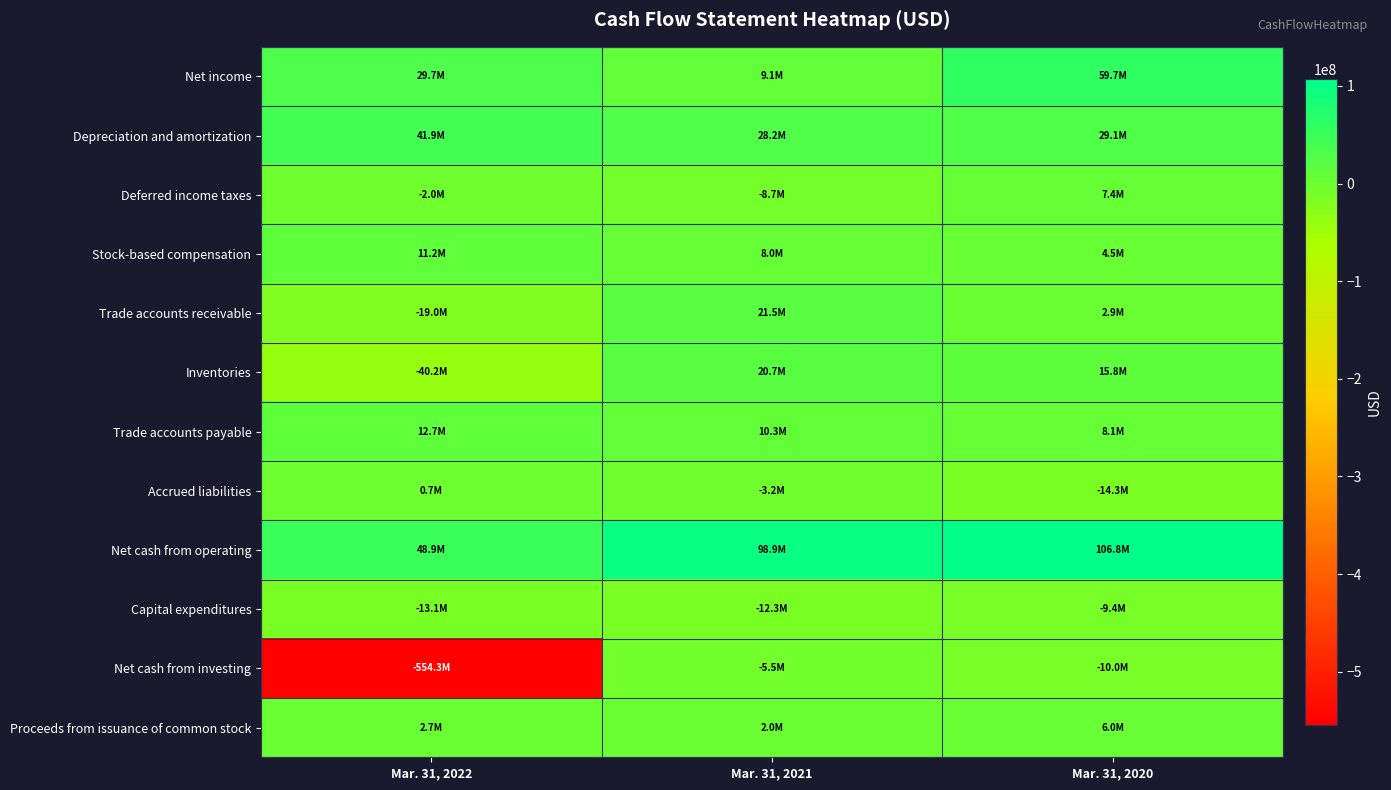

Reading right to left, extract all data points from this chart.

Net income: Mar. 31, 2020=59672000	Mar. 31, 2021=9106000	Mar. 31, 2022=29660000
Depreciation and amortization: Mar. 31, 2020=29126000	Mar. 31, 2021=28153000	Mar. 31, 2022=41924000
Deferred income taxes: Mar. 31, 2020=7364000	Mar. 31, 2021=-8704000	Mar. 31, 2022=-1969000
Stock-based compensation: Mar. 31, 2020=4507000	Mar. 31, 2021=8022000	Mar. 31, 2022=11246000
Trade accounts receivable: Mar. 31, 2020=2899000	Mar. 31, 2021=21472000	Mar. 31, 2022=-18988000
Inventories: Mar. 31, 2020=15752000	Mar. 31, 2021=20659000	Mar. 31, 2022=-40201000
Trade accounts payable: Mar. 31, 2020=8110000	Mar. 31, 2021=10343000	Mar. 31, 2022=12681000
Accrued liabilities: Mar. 31, 2020=-14304000	Mar. 31, 2021=-3174000	Mar. 31, 2022=696000
Net cash from operating: Mar. 31, 2020=106795000	Mar. 31, 2021=98890000	Mar. 31, 2022=48881000
Capital expenditures: Mar. 31, 2020=-9432000	Mar. 31, 2021=-12300000	Mar. 31, 2022=-13104000
Net cash from investing: Mar. 31, 2020=-9962000	Mar. 31, 2021=-5548000	Mar. 31, 2022=-554311000
Proceeds from issuance of common stock: Mar. 31, 2020=6000000	Mar. 31, 2021=1973000	Mar. 31, 2022=2655000